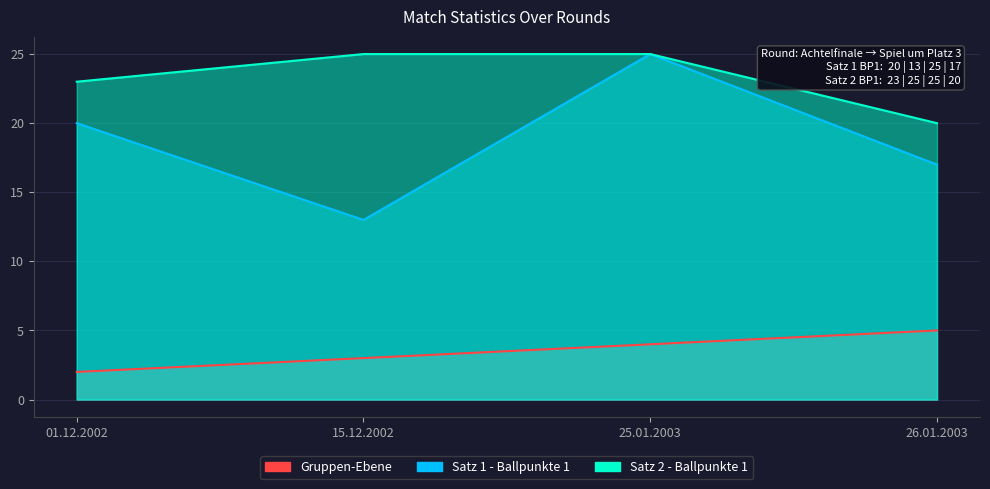

What is the approximate value of Satz 2 - Ballpunkte 1 at 01.12.2002?

23